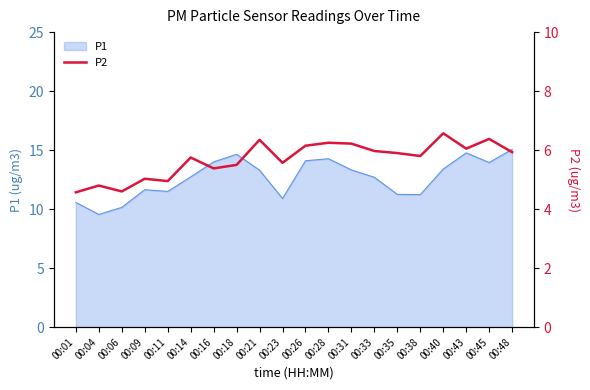

At which category does the chart reach its peak across all series?

00:40